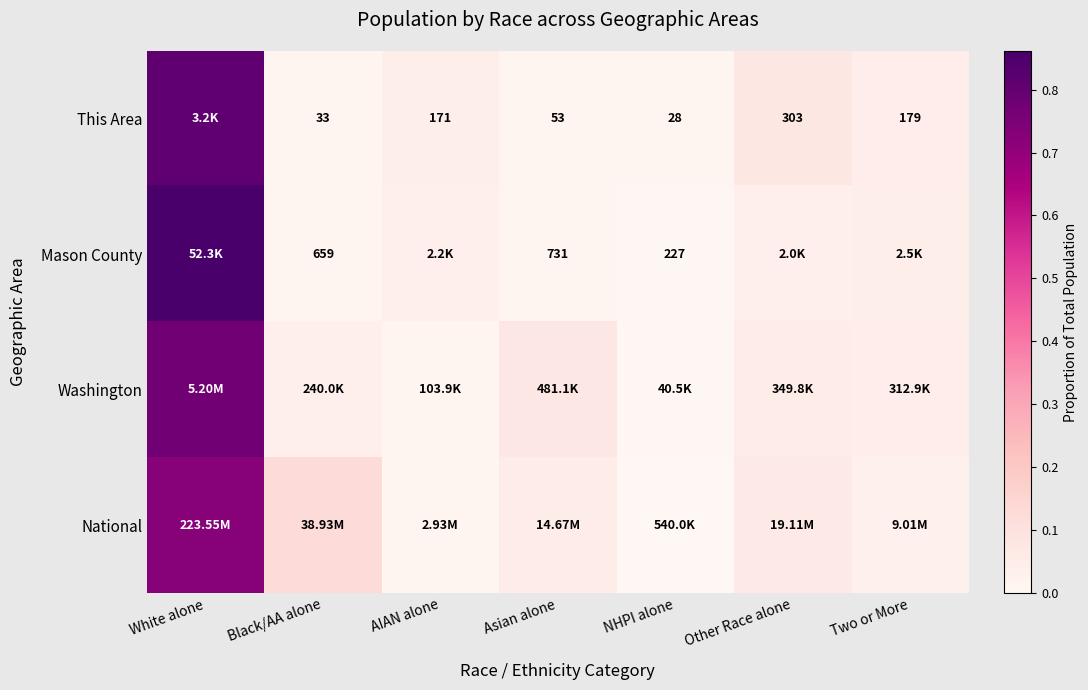

Where is This Area nearest to the value 0?

NHPI alone